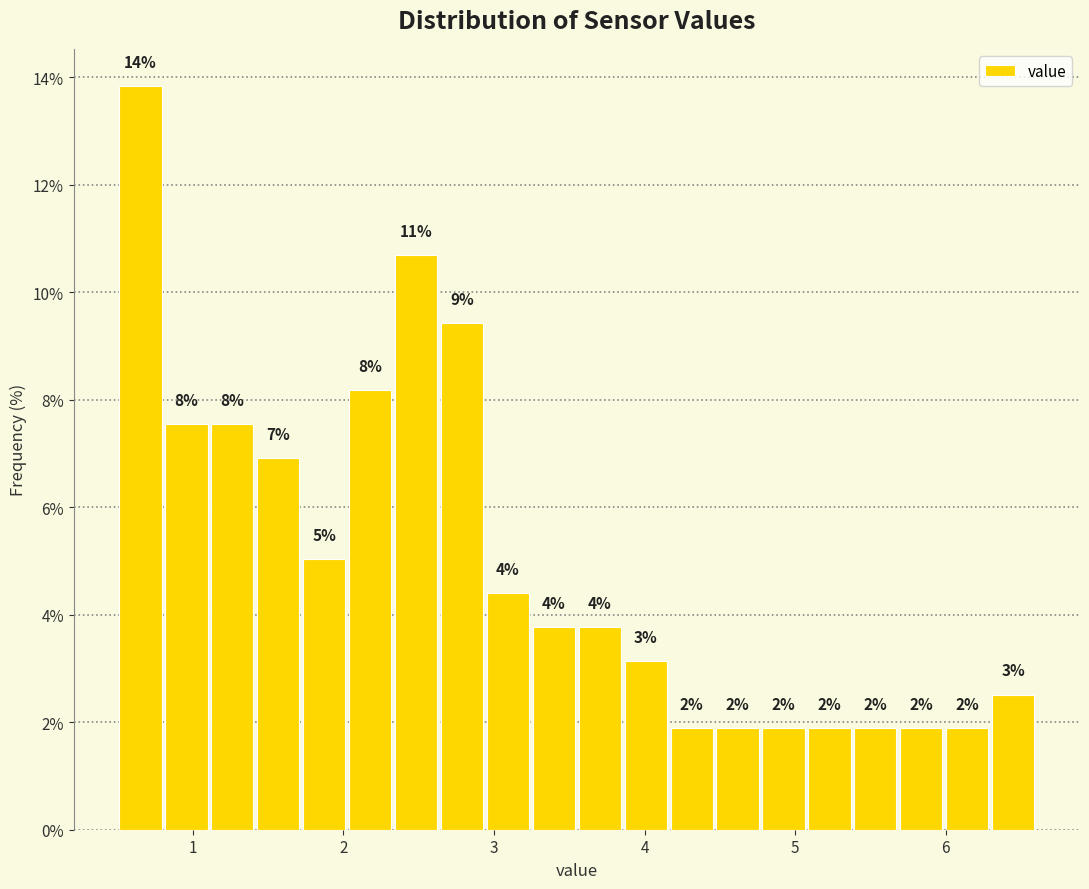

Around what value on the x-axis is the tallest bar? Give the approximate position of its centre, as read against the axis.

0.7